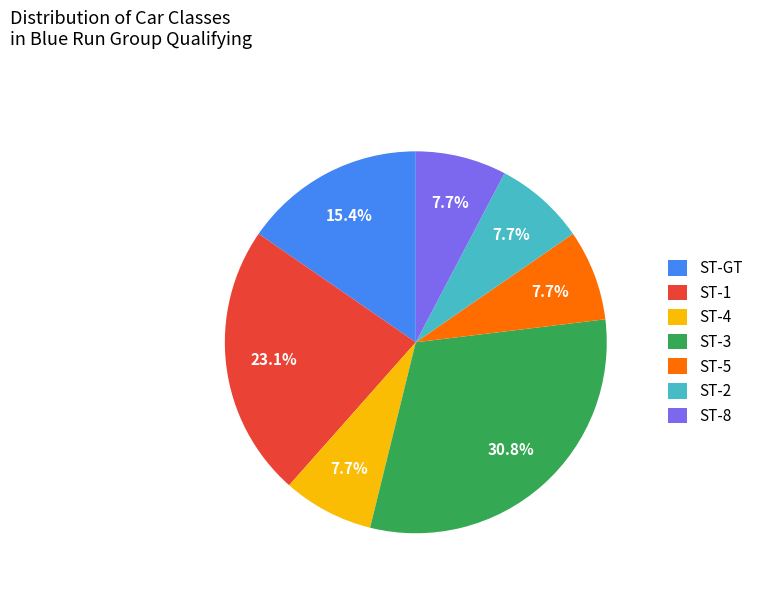

What is the largest slice in the pie chart?

ST-3